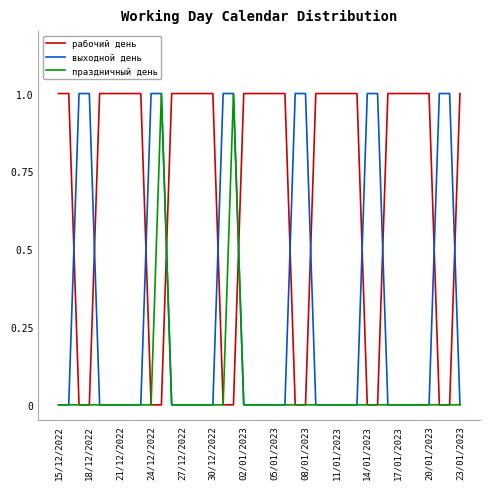

After their last crossing, which series has the higher values: рабочий день or праздничный день?

рабочий день